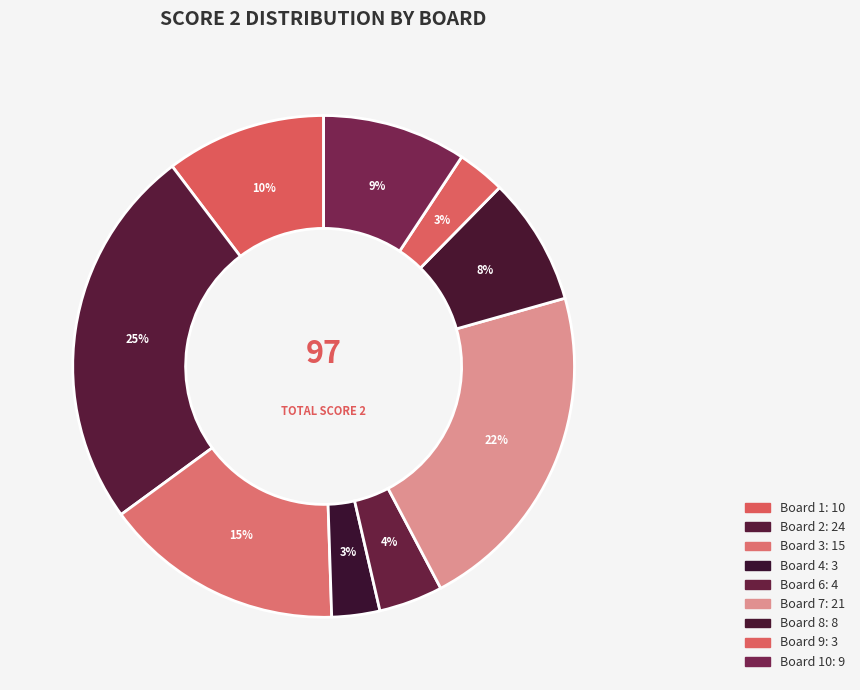

Count the number of slices in the pie.

9